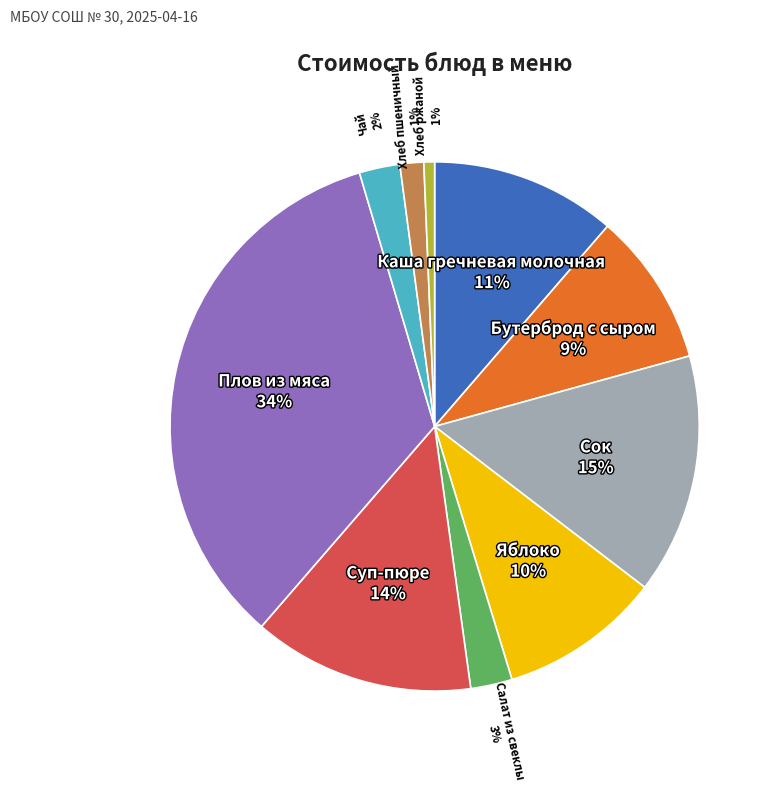

Is there a majority slice in this chart?

No